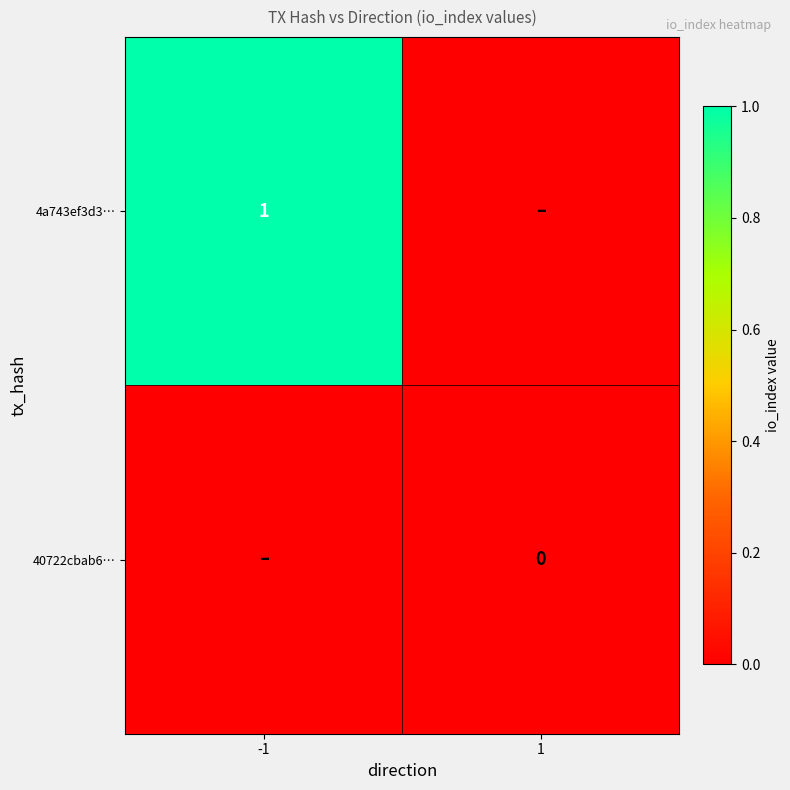

The 4a743ef3d3… series shows 1 at -1. True or false?

True